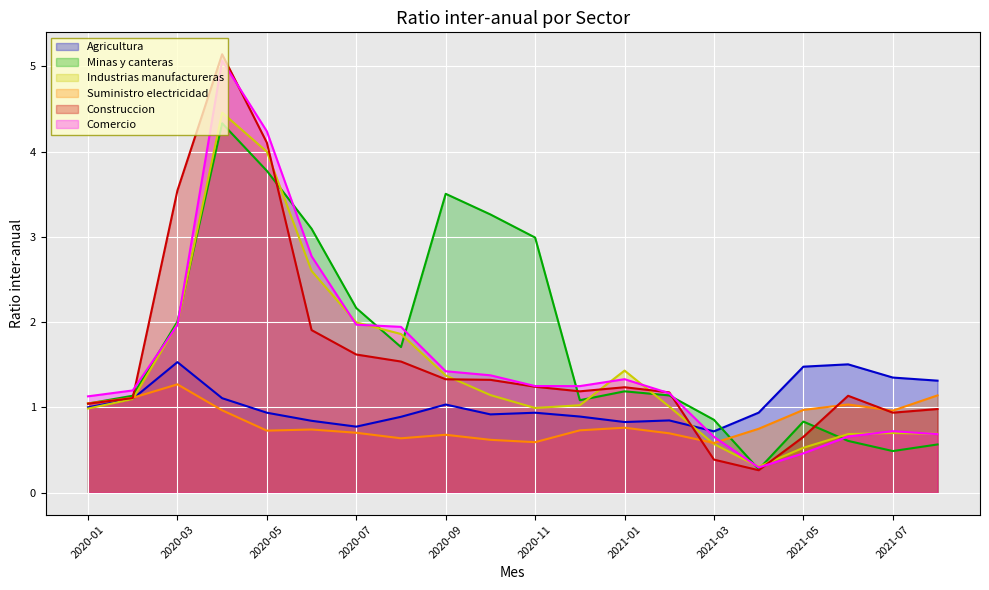

What are all the series names shown in the legend?

Agricultura, Minas y canteras, Industrias manufactureras, Suministro electricidad, Construccion, Comercio